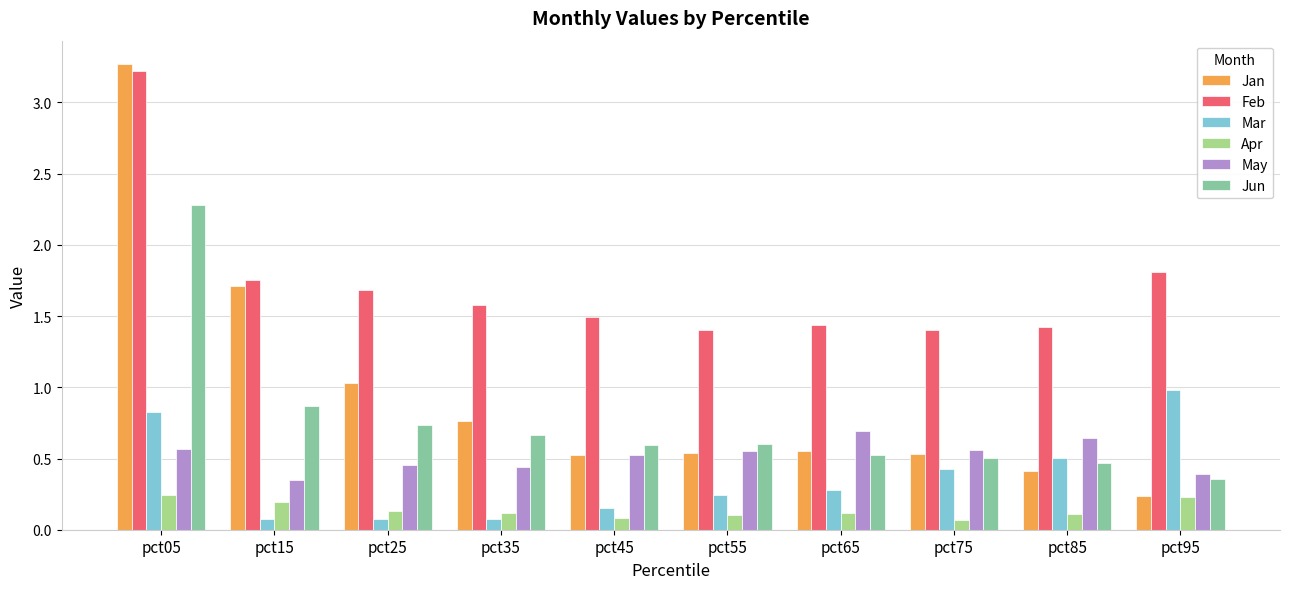

True or false: Mar has a value of 0.0 at pct45.

False